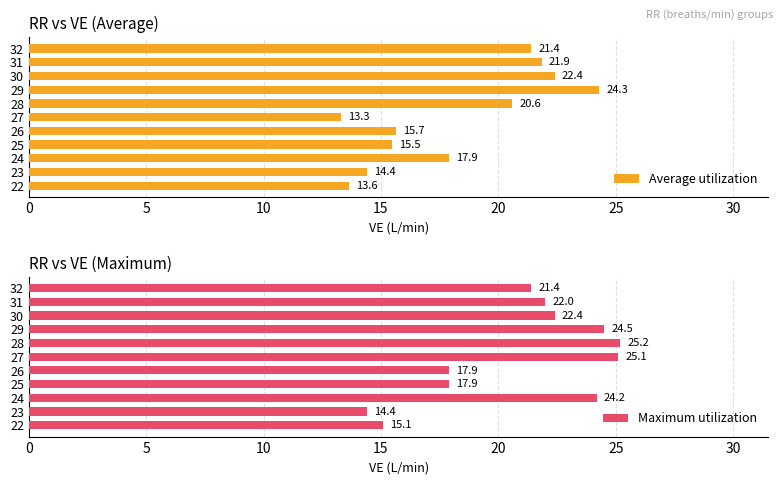

What is the sum of the Maximum utilization values at 25 and 30?

40.3